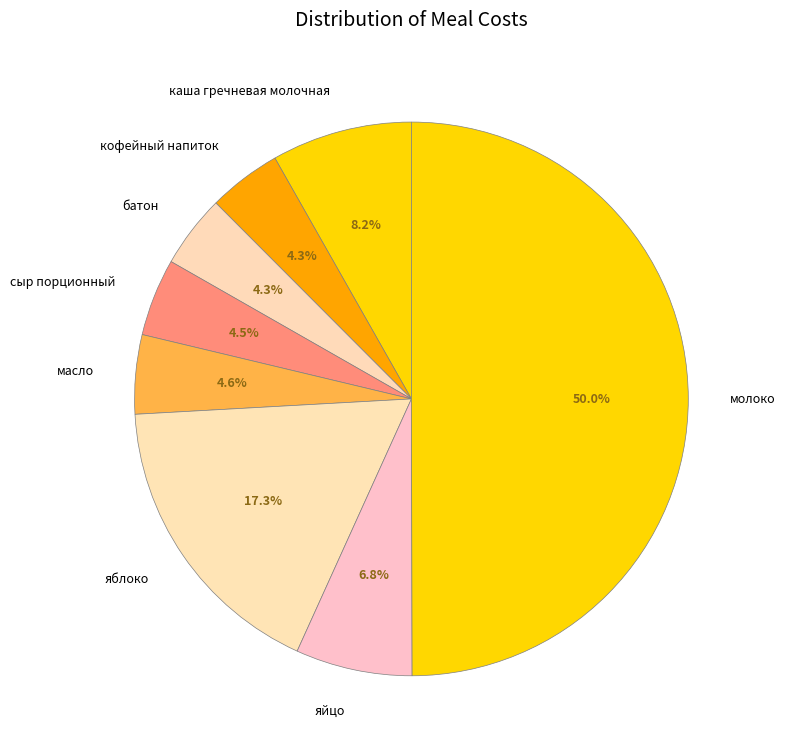

True or false: масло accounts for 5% of the total.

True